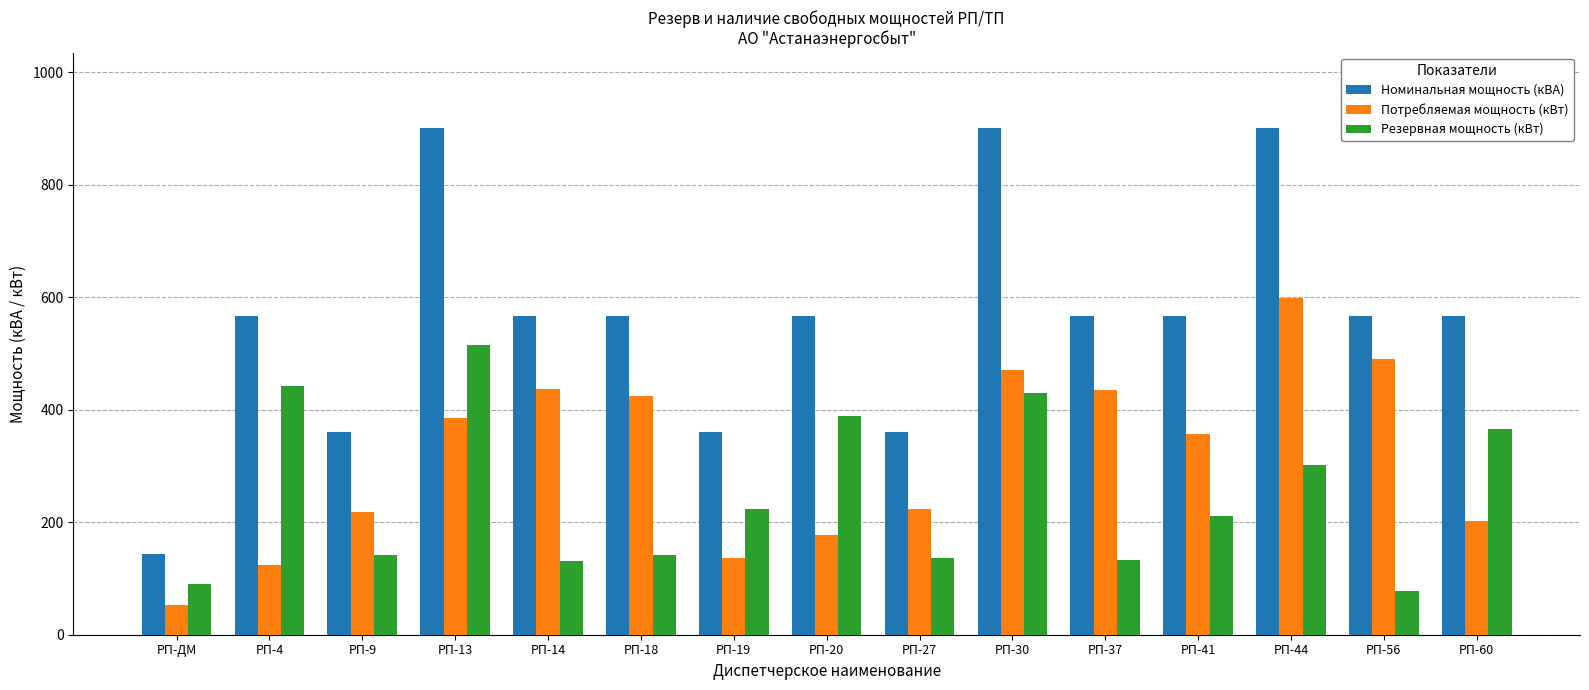

At which label does Потребляемая мощность (кВт) reach its peak?

РП-44